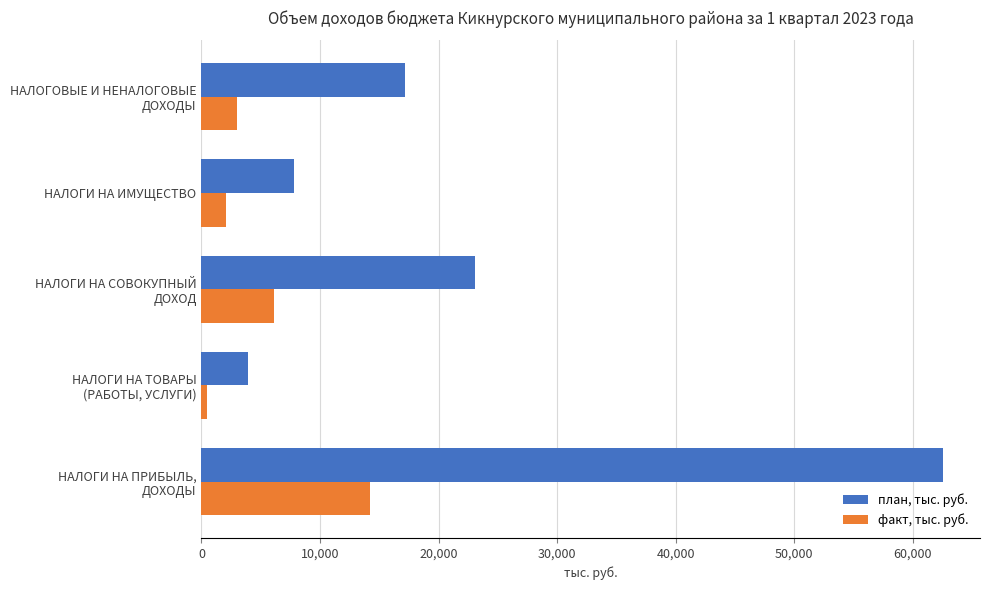

At how many categories does at least one series exceed 47906?

1